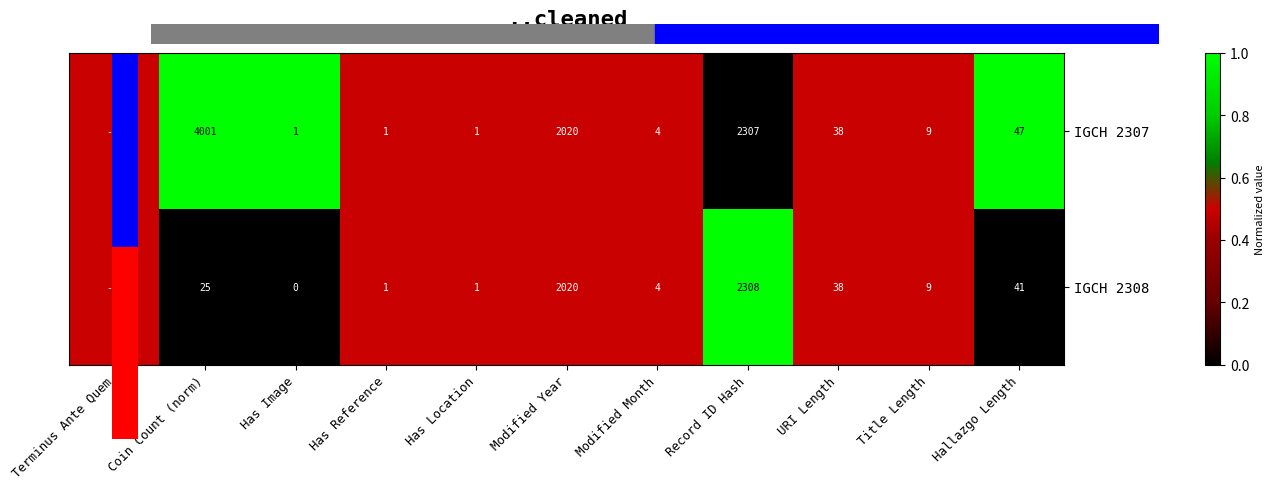

Which series changed the most between Record ID Hash and Hallazgo Length?

IGCH 2308